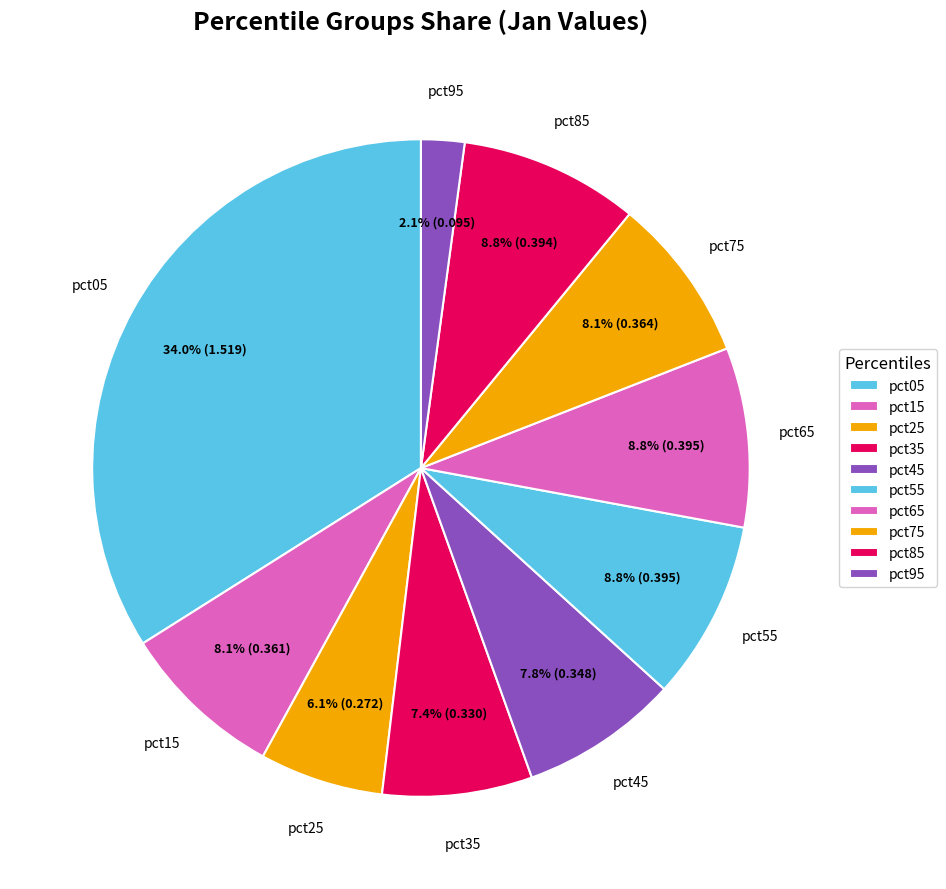

Which has a higher value, pct25 or pct95?

pct25